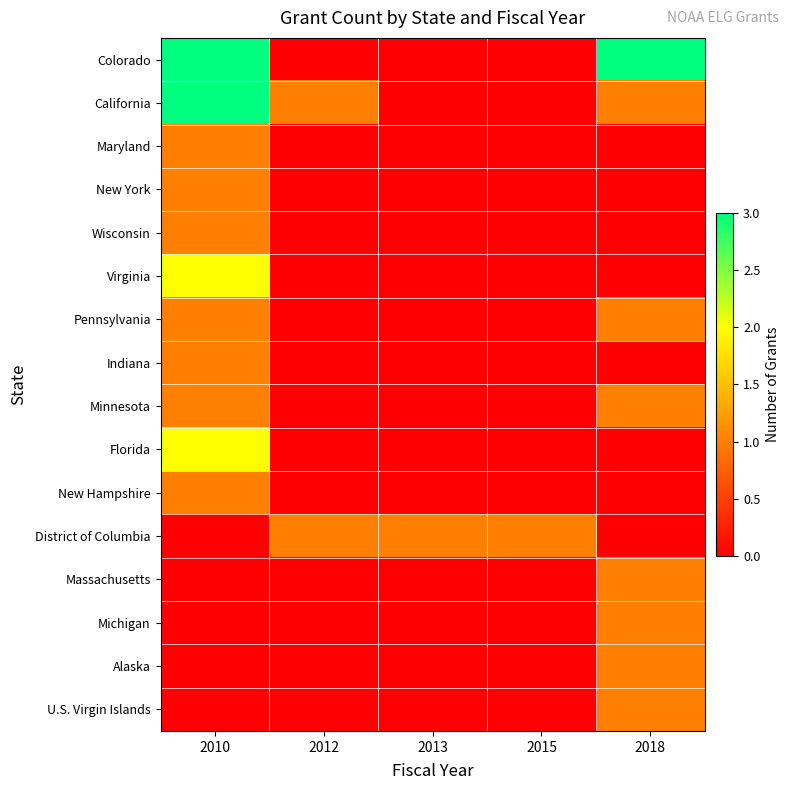

Reading right to left, transcribe all the data shown in this chart.

Colorado: 2018=3	2015=0	2013=0	2012=0	2010=3
California: 2018=1	2015=0	2013=0	2012=1	2010=3
Maryland: 2018=0	2015=0	2013=0	2012=0	2010=1
New York: 2018=0	2015=0	2013=0	2012=0	2010=1
Wisconsin: 2018=0	2015=0	2013=0	2012=0	2010=1
Virginia: 2018=0	2015=0	2013=0	2012=0	2010=2
Pennsylvania: 2018=1	2015=0	2013=0	2012=0	2010=1
Indiana: 2018=0	2015=0	2013=0	2012=0	2010=1
Minnesota: 2018=1	2015=0	2013=0	2012=0	2010=1
Florida: 2018=0	2015=0	2013=0	2012=0	2010=2
New Hampshire: 2018=0	2015=0	2013=0	2012=0	2010=1
District of Columbia: 2018=0	2015=1	2013=1	2012=1	2010=0
Massachusetts: 2018=1	2015=0	2013=0	2012=0	2010=0
Michigan: 2018=1	2015=0	2013=0	2012=0	2010=0
Alaska: 2018=1	2015=0	2013=0	2012=0	2010=0
U.S. Virgin Islands: 2018=1	2015=0	2013=0	2012=0	2010=0